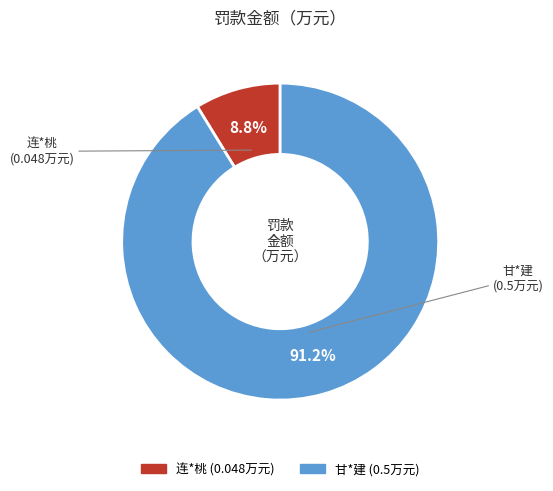

Which slice is the smallest?

连*桃